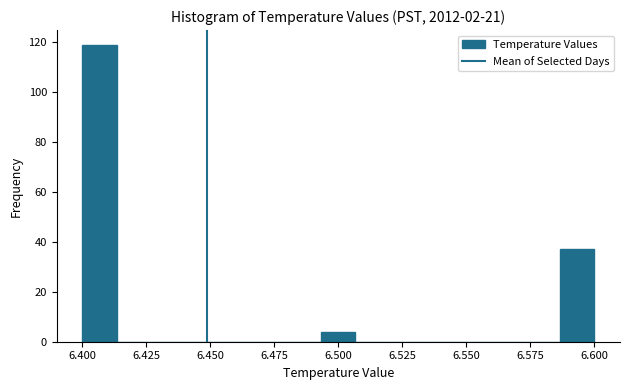

Around what value on the x-axis is the tallest bar? Give the approximate position of its centre, as read against the axis.

6.405